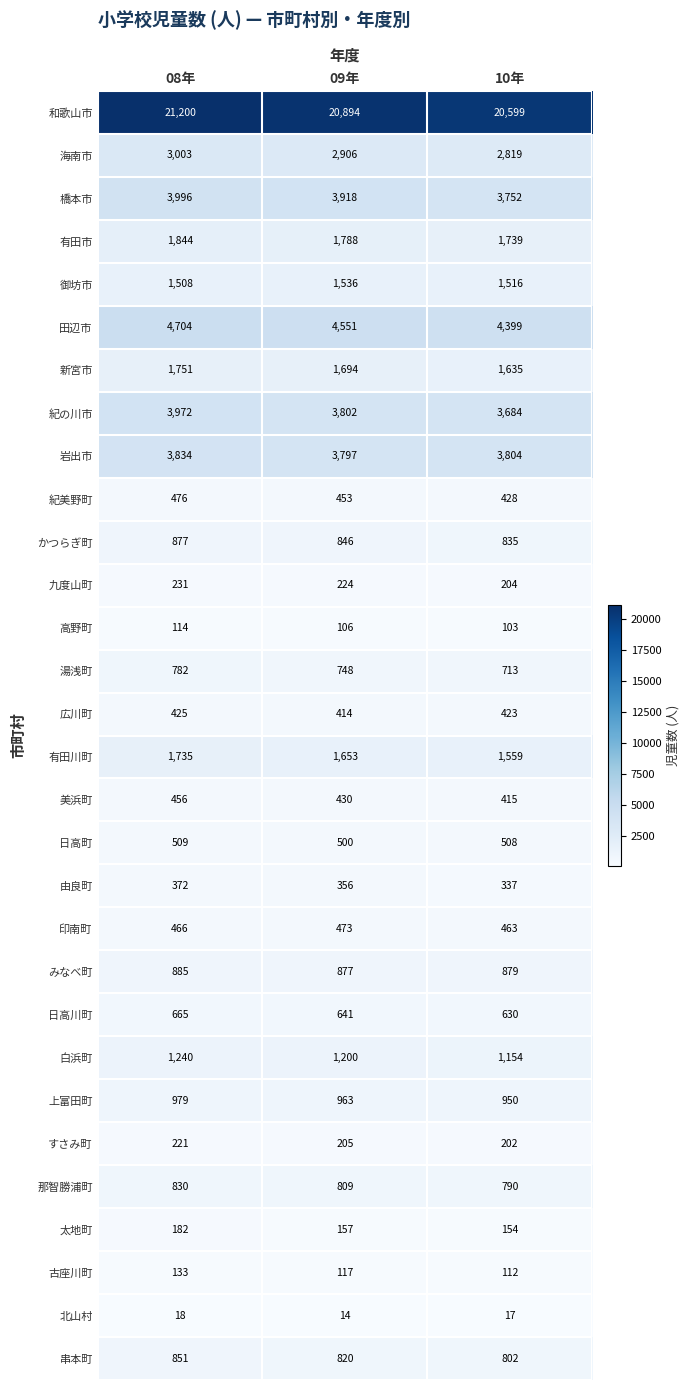

What is the average value of the 岩出市 series?

3812